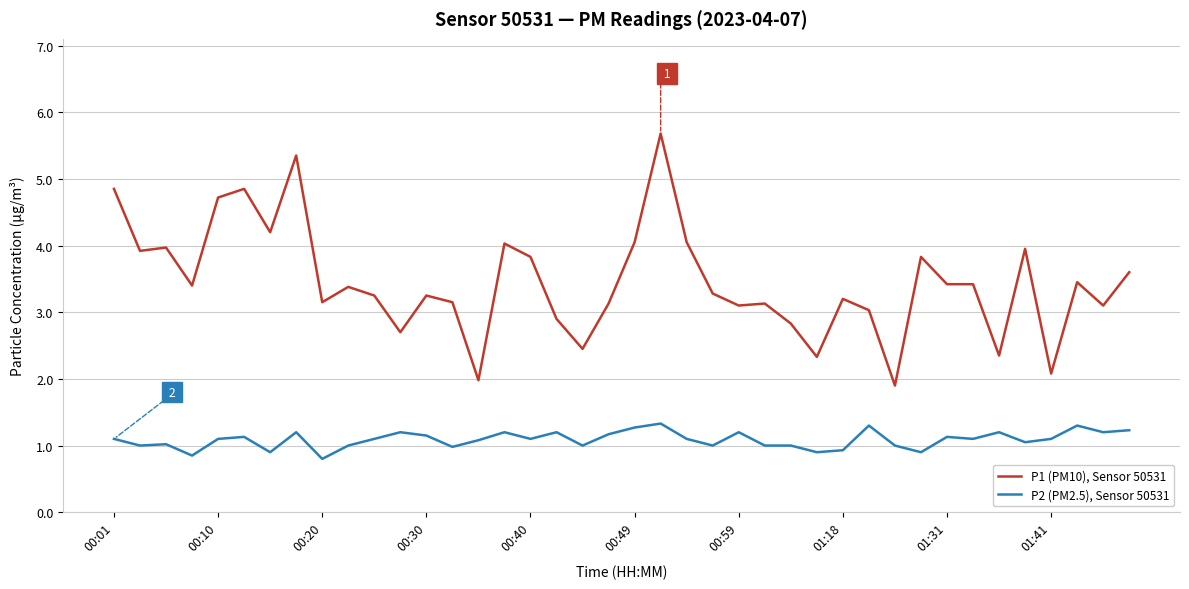

What is the maximum value for P1 (PM10), Sensor 50531?

5.7